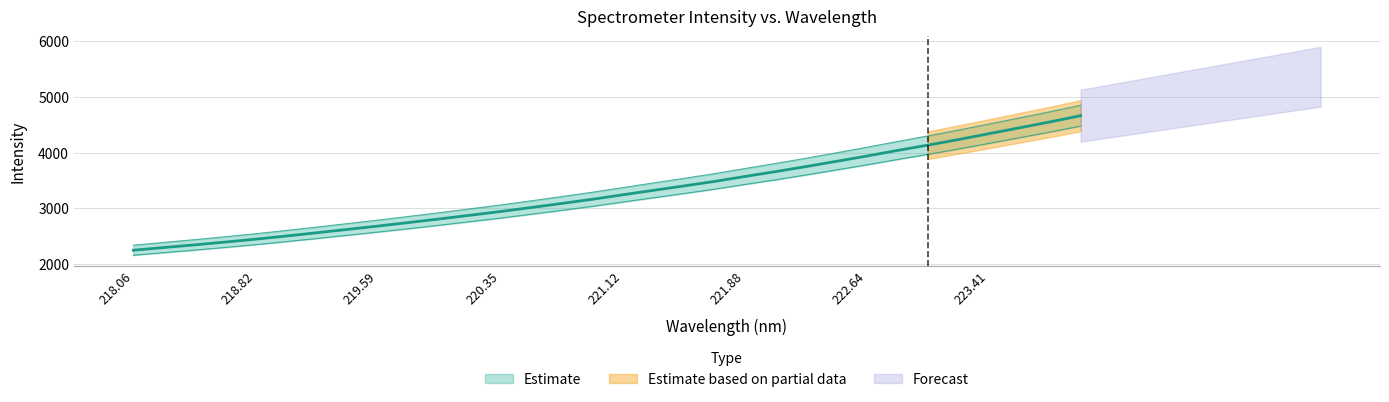

Read the value at 222.4538.

3843.5